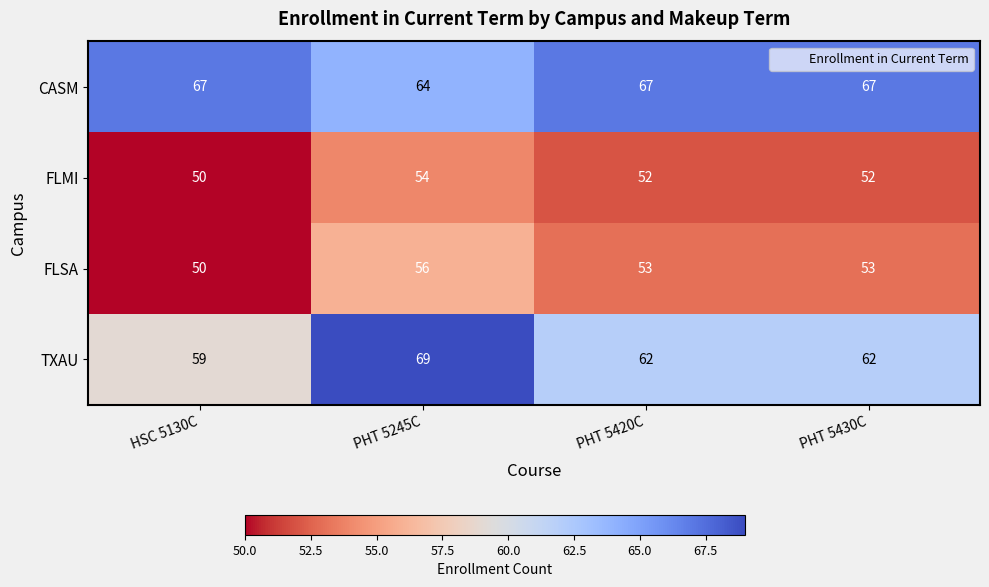

The value of FLSA at PHT 5245C is 56. True or false?

True